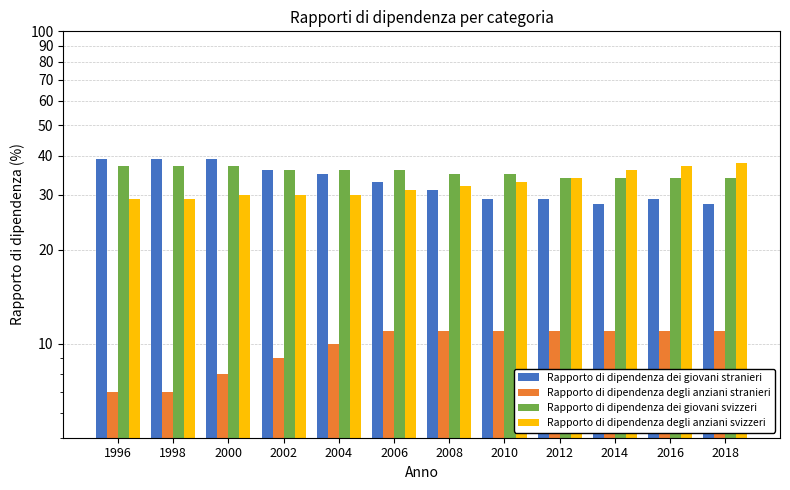

At which category is the sum across all series the highest?

2000